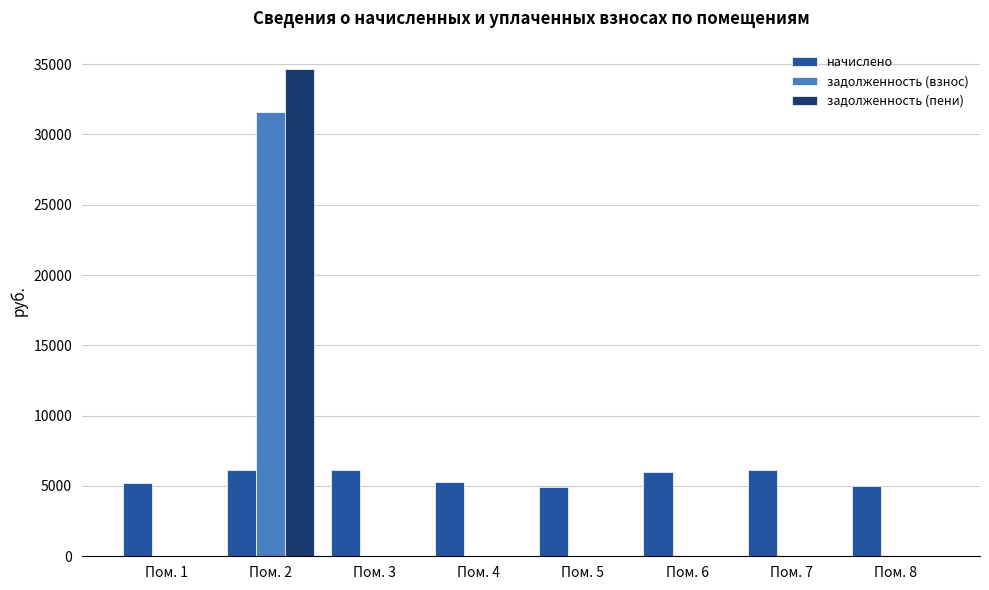

What is the highest value of the начислено series?

6160.3